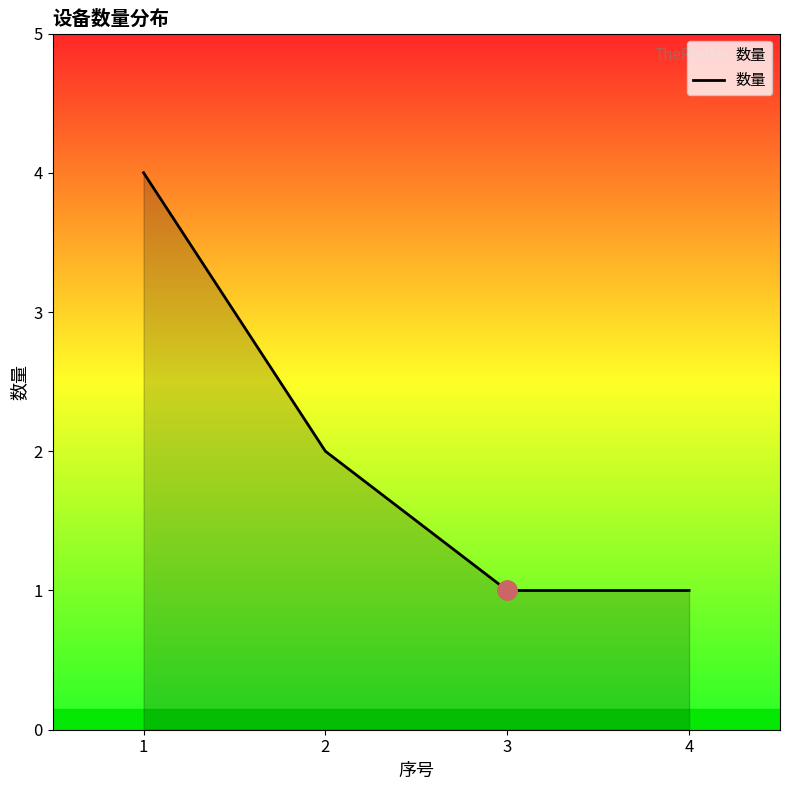

True or false: there are more than 0 points higher than both neighbors.

False